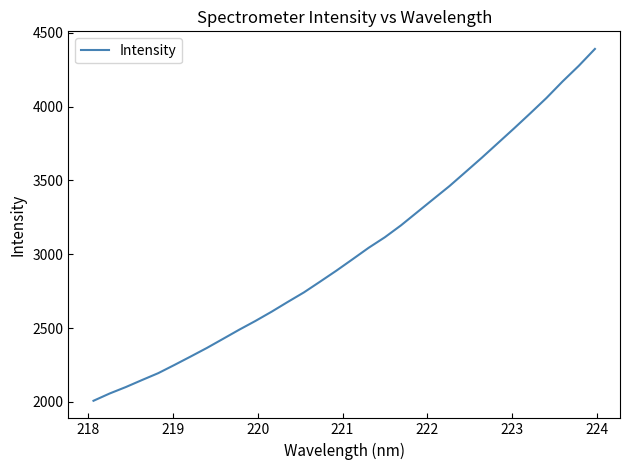

What is the minimum value shown in the chart?

2008.2